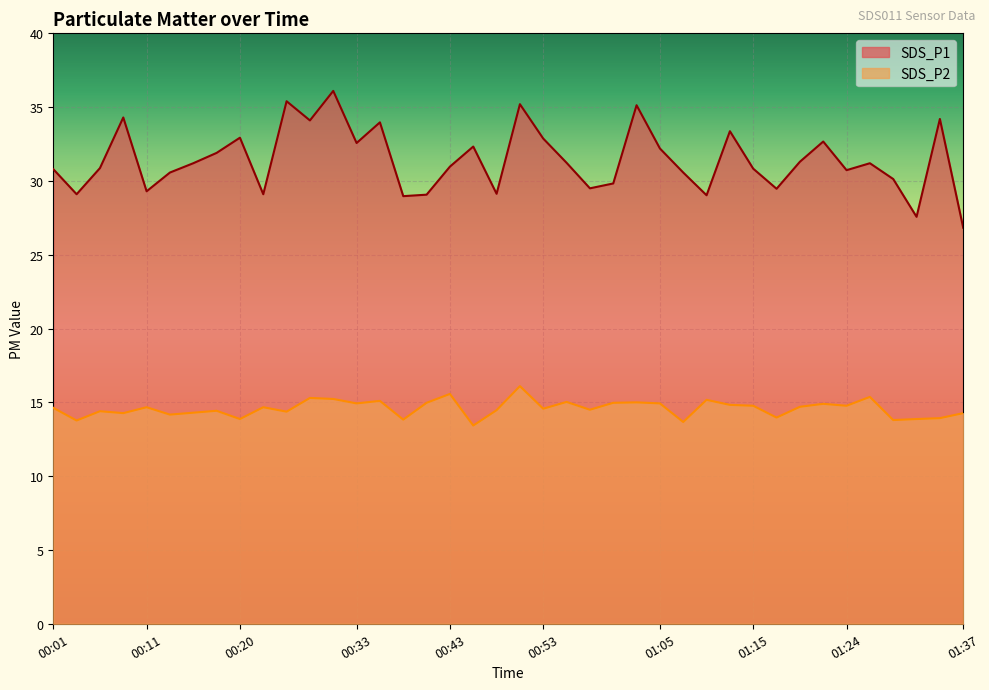

Reading left to right, extract all data points from this chart.

SDS_P1: 30.8	29.1	30.9	34.3	29.3	30.6	31.2	31.9	32.9	29.1	35.4	34.1	36.1	32.6	34.0	29.0	29.1	31.0	32.3	29.1	35.2	32.9	31.2	29.5	29.8	35.1	32.2	30.6	29.0	33.4	30.8	29.5	31.3	32.7	30.7	31.2	30.1	27.6	34.2	26.8
SDS_P2: 14.6	13.8	14.4	14.3	14.7	14.2	14.3	14.4	13.9	14.7	14.4	15.3	15.2	14.9	15.1	13.8	15.0	15.6	13.4	14.5	16.1	14.6	15.0	14.5	15.0	15.0	14.9	13.7	15.2	14.8	14.8	14.0	14.7	14.9	14.8	15.4	13.8	13.9	13.9	14.3